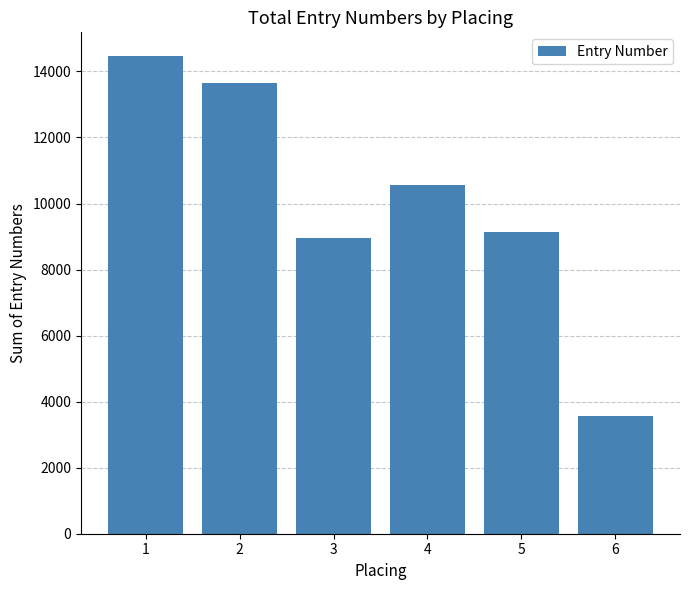

What is the value of the 5th bar from the left?

9143